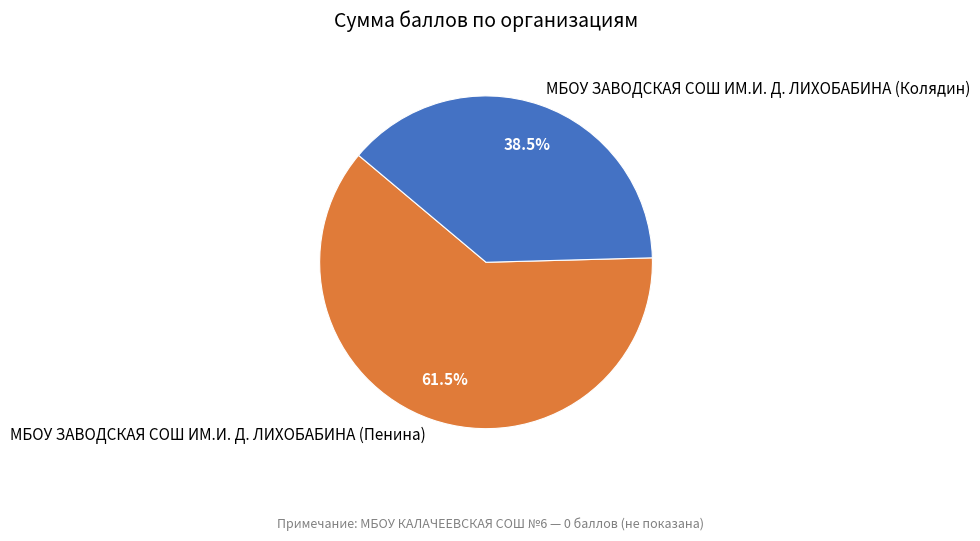

Which has a higher value, МБОУ ЗАВОДСКАЯ СОШ ИМ.И. Д. ЛИХОБАБИНА (Колядин) or МБОУ ЗАВОДСКАЯ СОШ ИМ.И. Д. ЛИХОБАБИНА (Пенина)?

МБОУ ЗАВОДСКАЯ СОШ ИМ.И. Д. ЛИХОБАБИНА (Пенина)